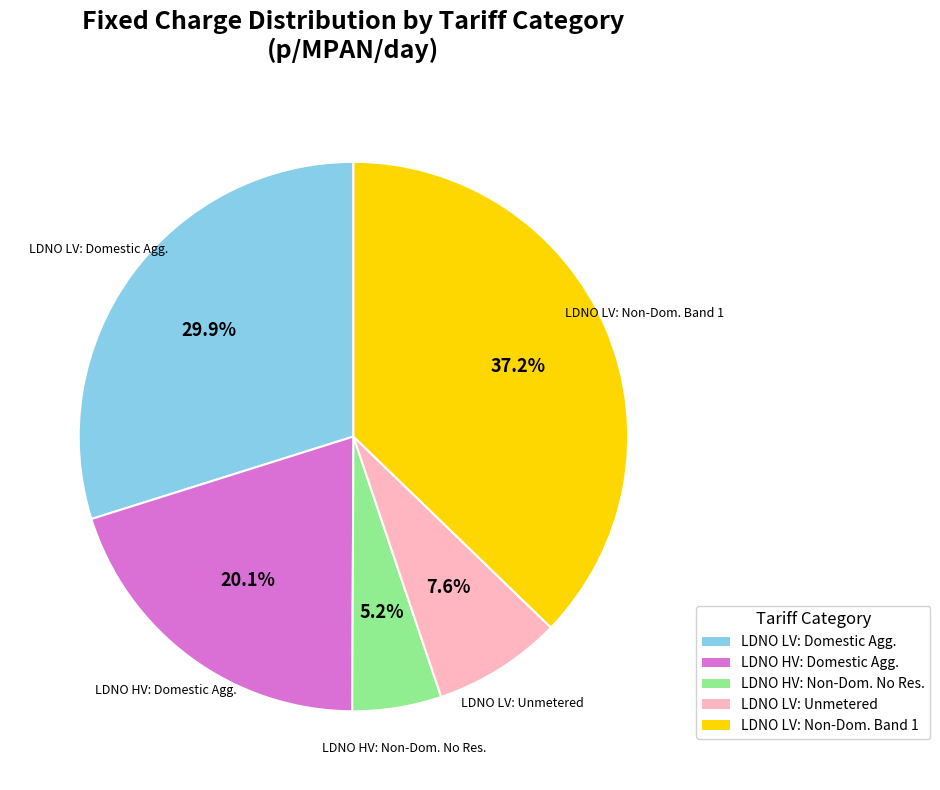

How many segments does this pie chart have?

5